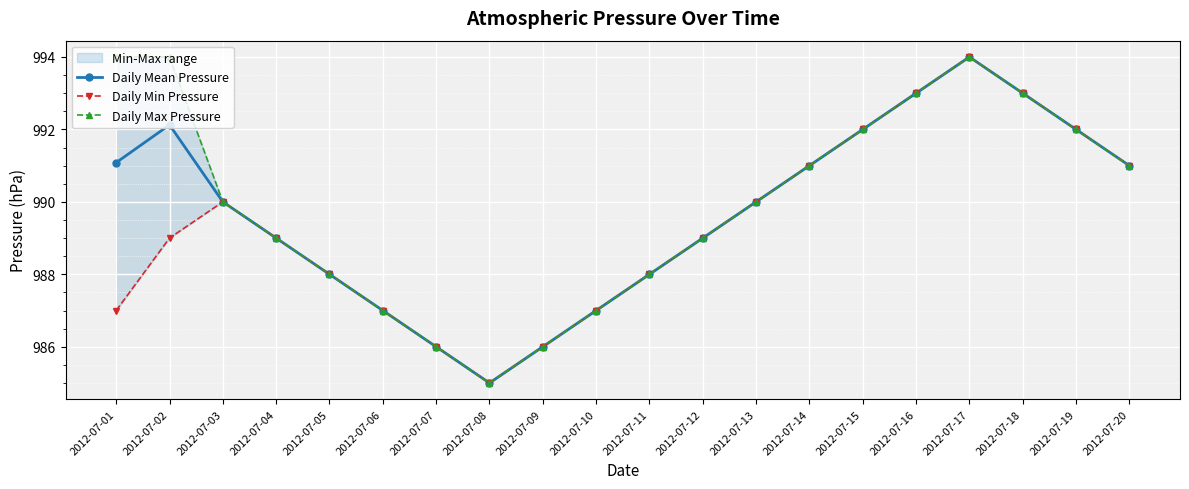

Count the number of categories in the chart.

20